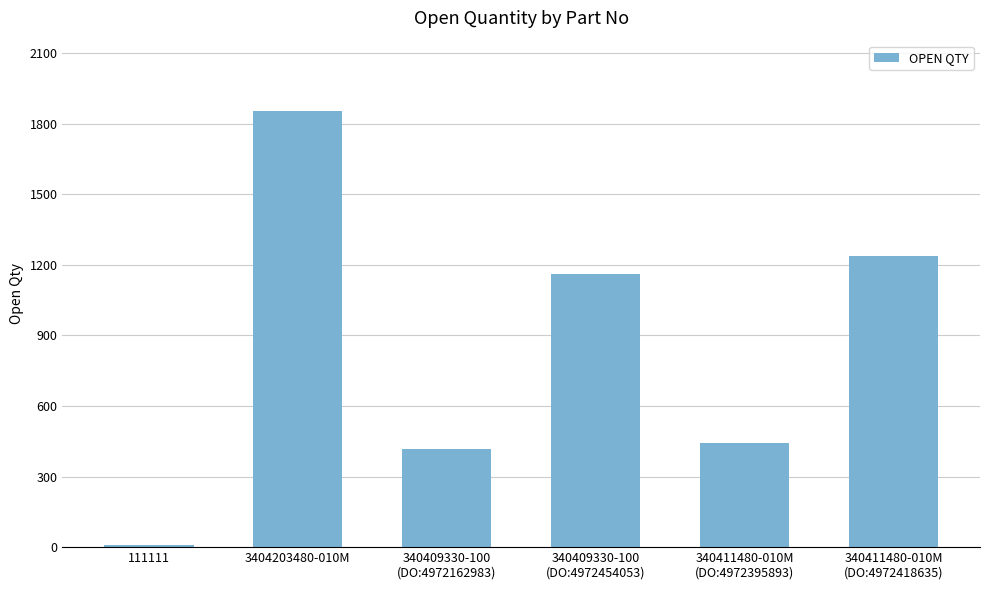

List the labels in order of value, smallest first.

111111, 340409330-100
(DO:4972162983), 340411480-010M
(DO:4972395893), 340409330-100
(DO:4972454053), 340411480-010M
(DO:4972418635), 3404203480-010M